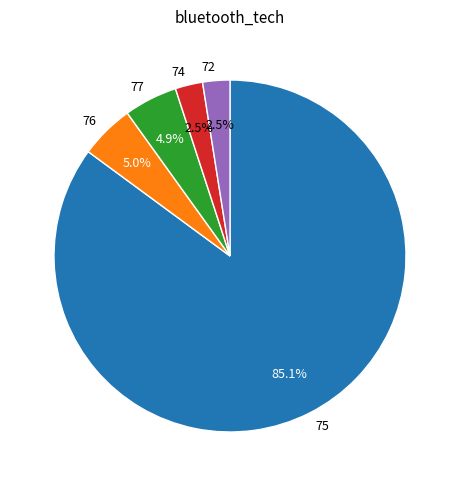

What is the total percentage of 72 and 75?

87.6%